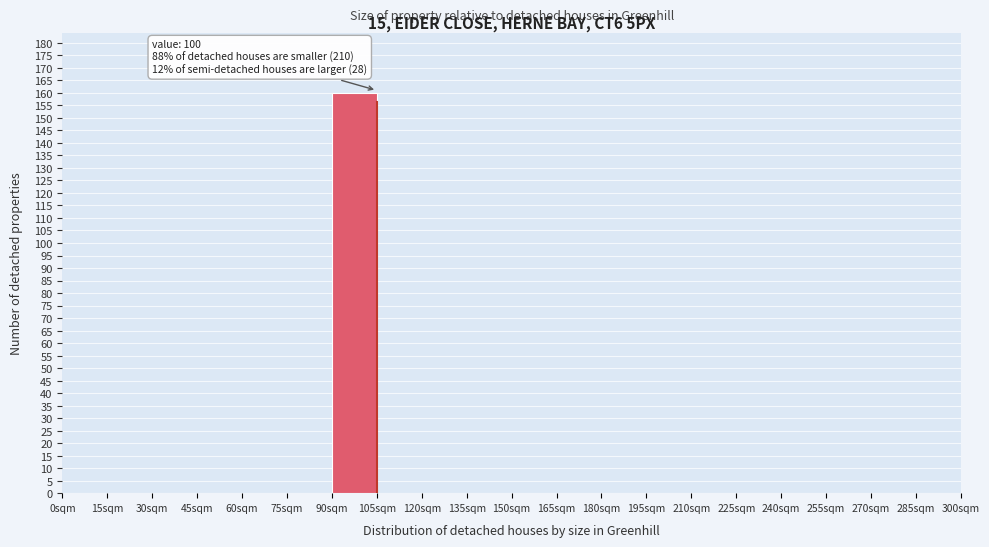

Which range on the x-axis has the tallest bar?

90 to 105